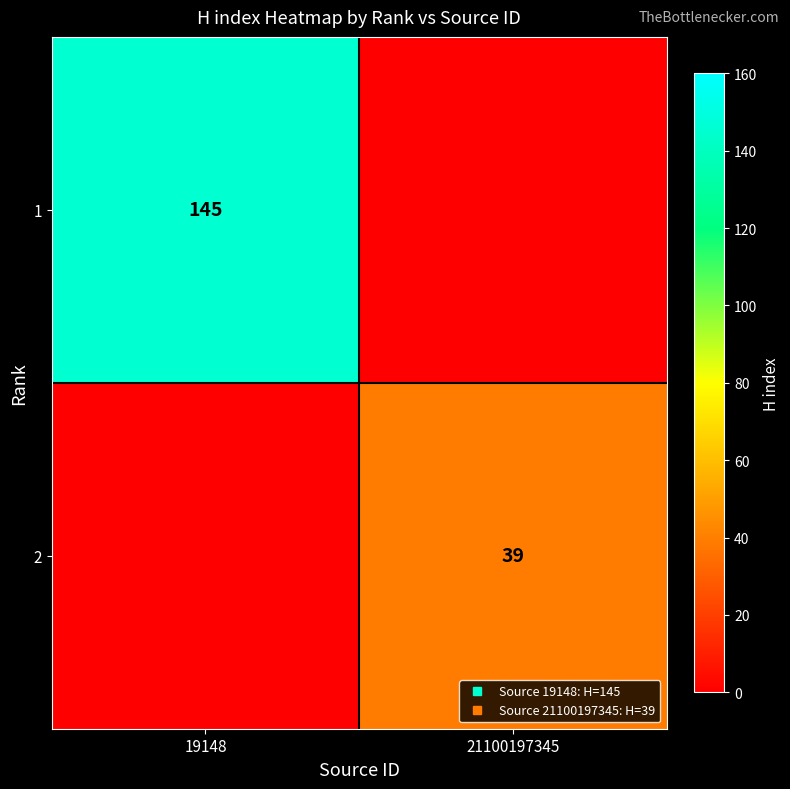

How many 2 values are between 0 and 39?

2